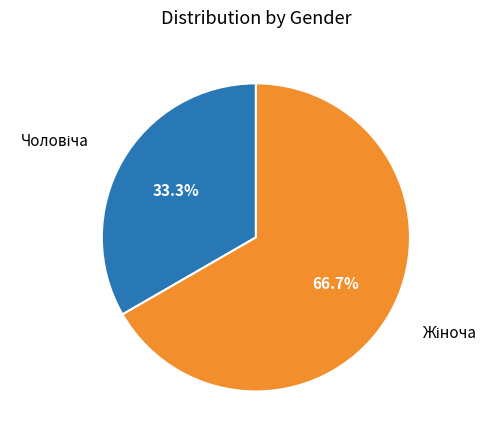

How many segments does this pie chart have?

2